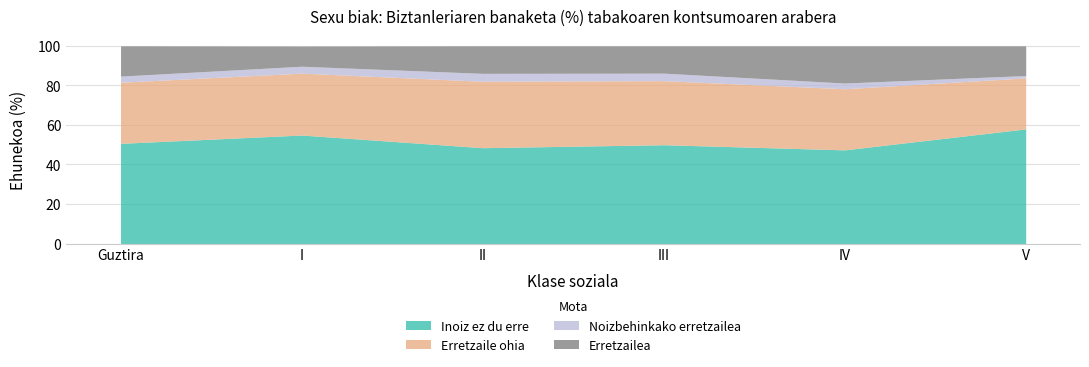

What is the difference between the second highest and second lowest values in the Noizbehinkako erretzailea series?

0.9